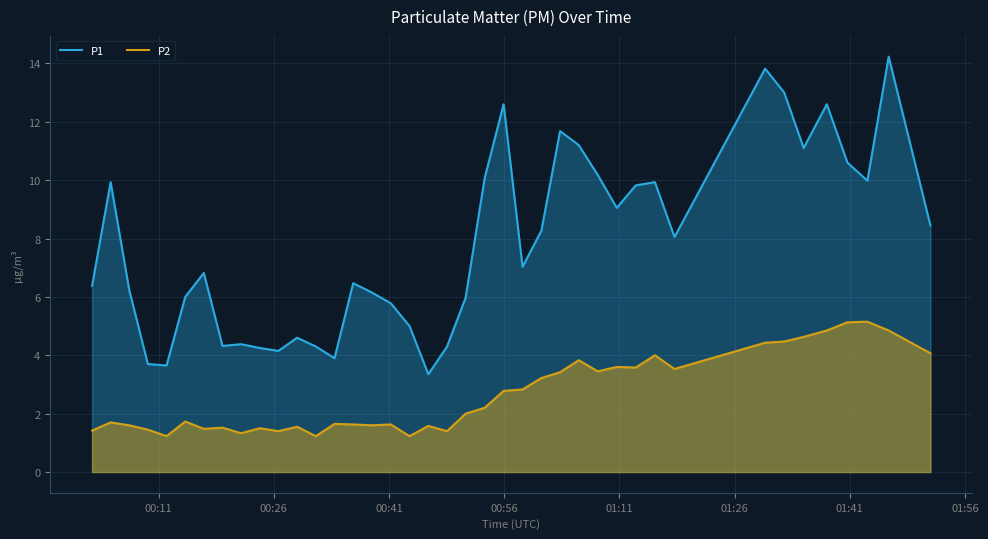

What is the value of the P2 point at the 29th from the left?

3.6